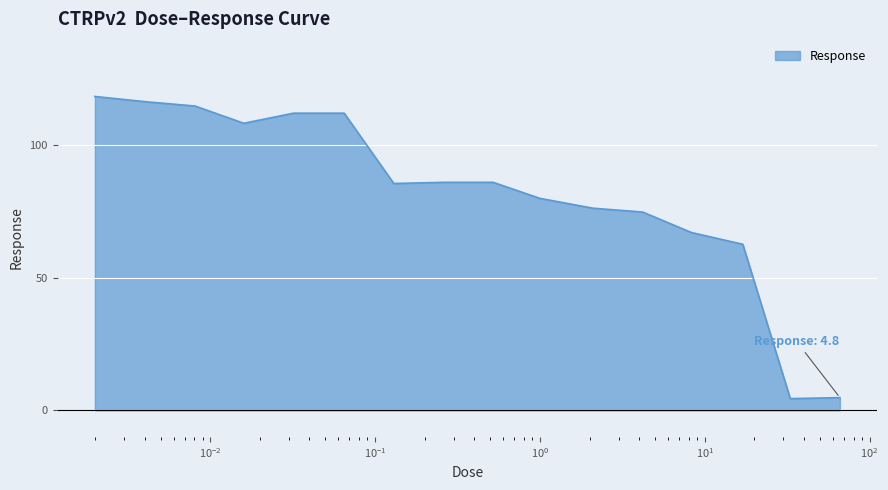

What is the difference between the maximum and minimum values?

113.9